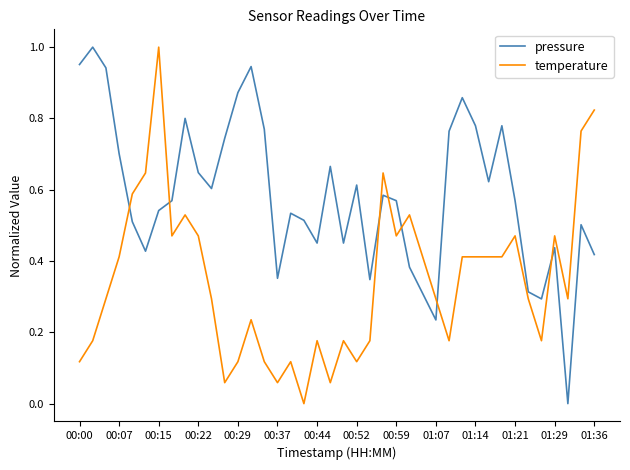

What are all the series names shown in the legend?

pressure, temperature